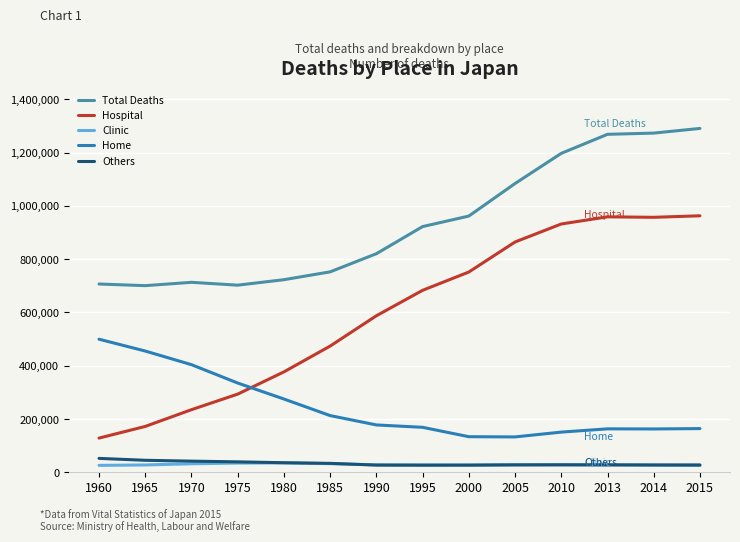

True or false: Clinic and Home intersect in this chart.

False